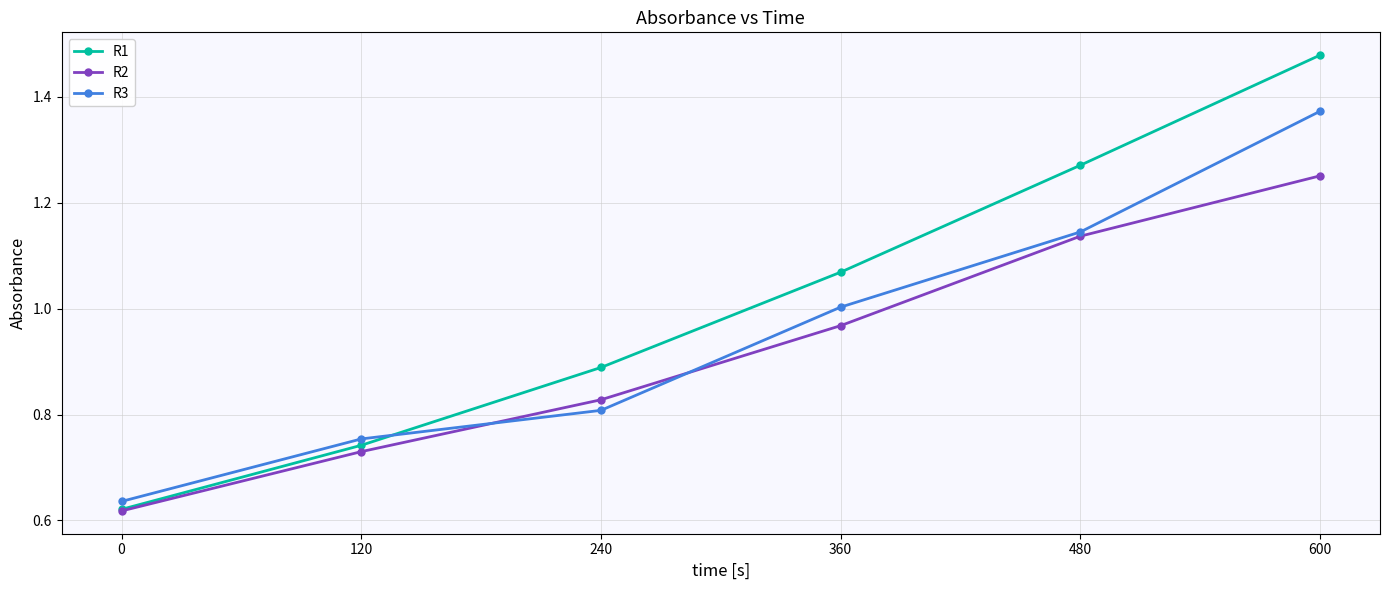

How many lines are shown in the chart?

3